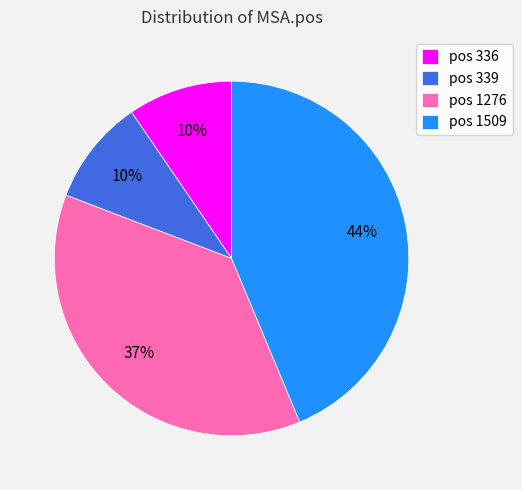

Between pos 339 and pos 1509, which is larger?

pos 1509